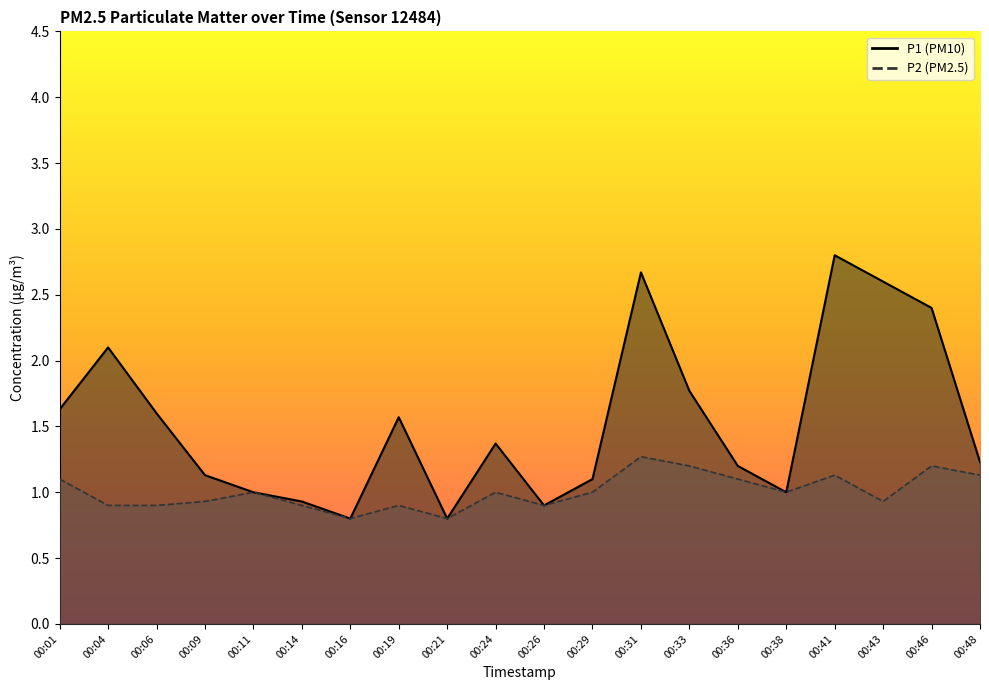

True or false: P1 and P2 cross at least once.

False